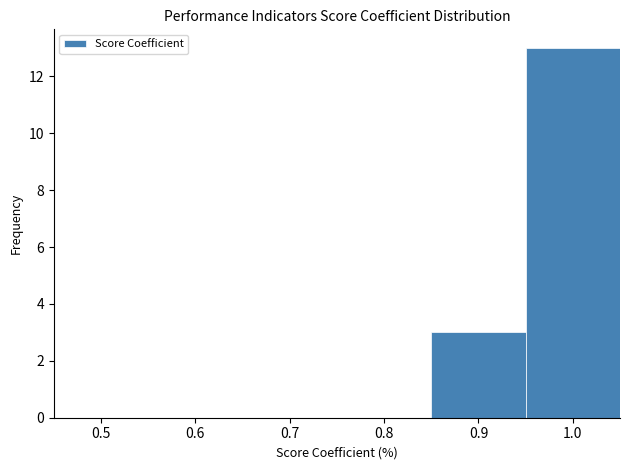

How tall is the bar that spans 0.95 to 1.05 on the x-axis? The values are not printed on the chart, so give them approximately, as read against the axis.

13